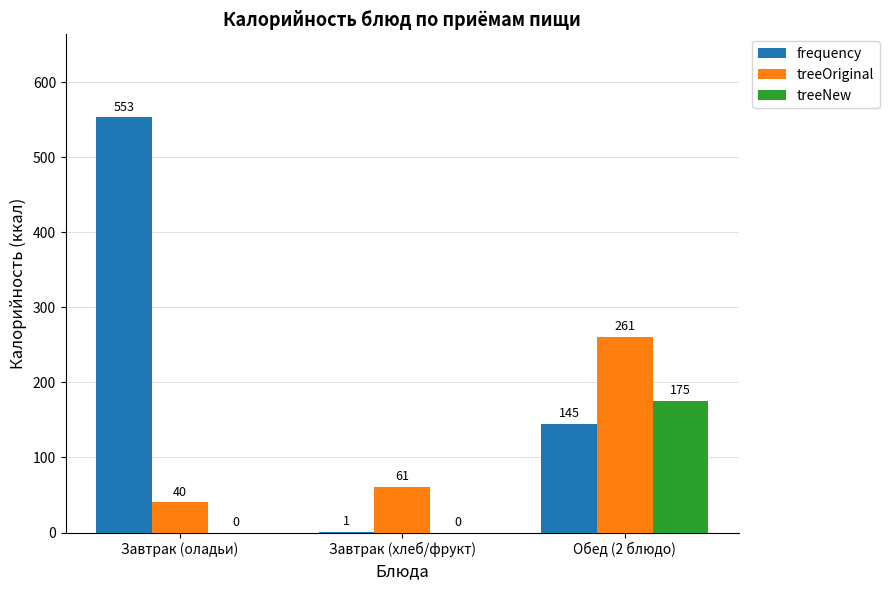

What is the spread (max minus min) of values at Завтрак (хлеб/фрукт)?

61